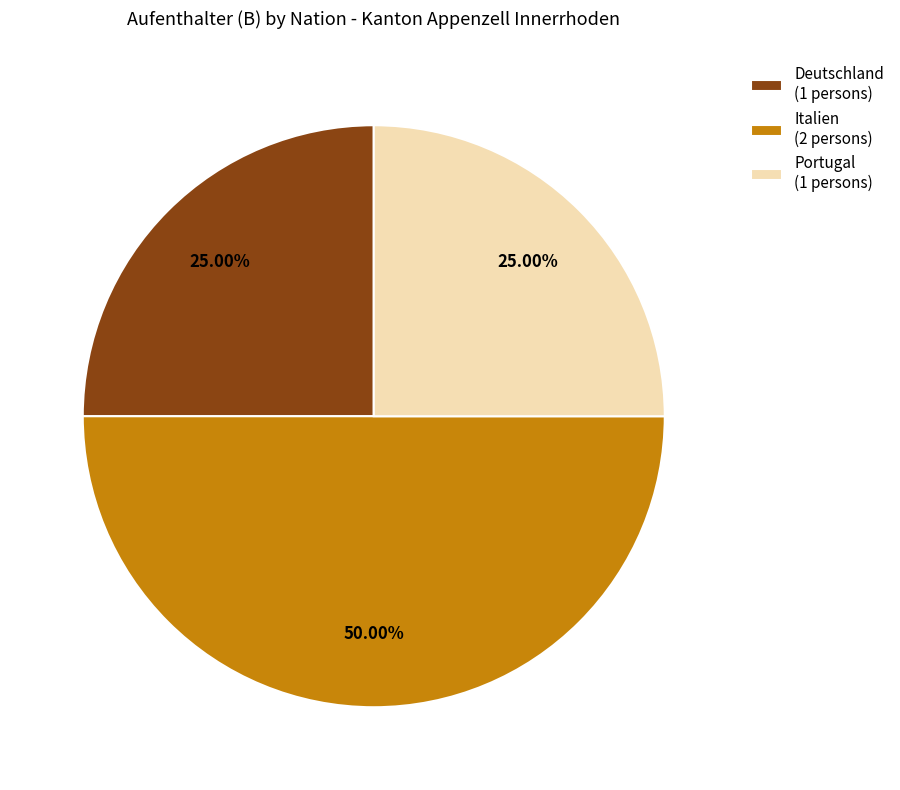

The Italien slice represents 50% of the pie. True or false?

True